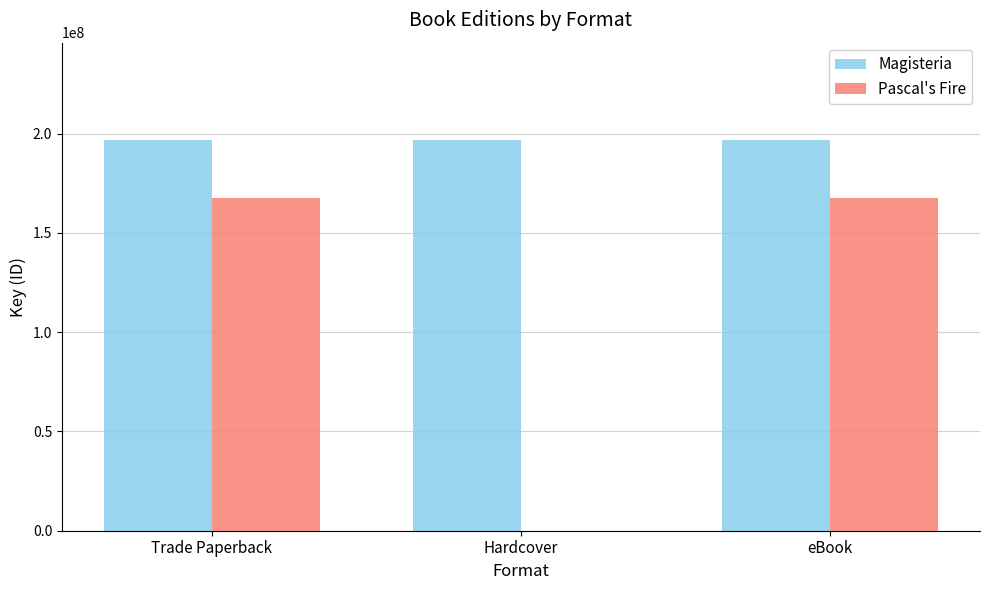

What is the spread (max minus min) of values at Hardcover?

196644823